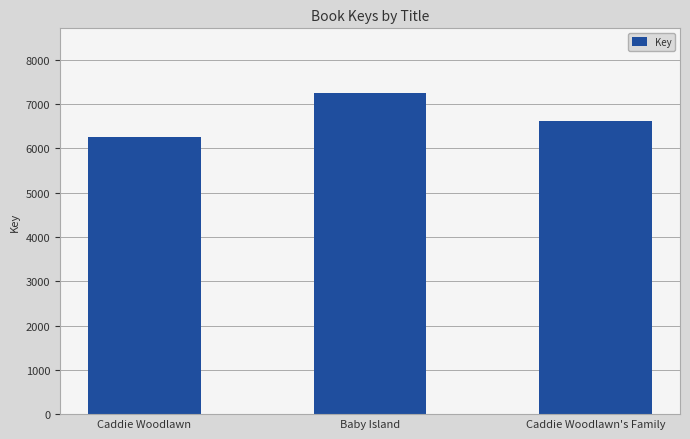

Reading right to left, list all the values displayed in this chart.

6611	7260	6264